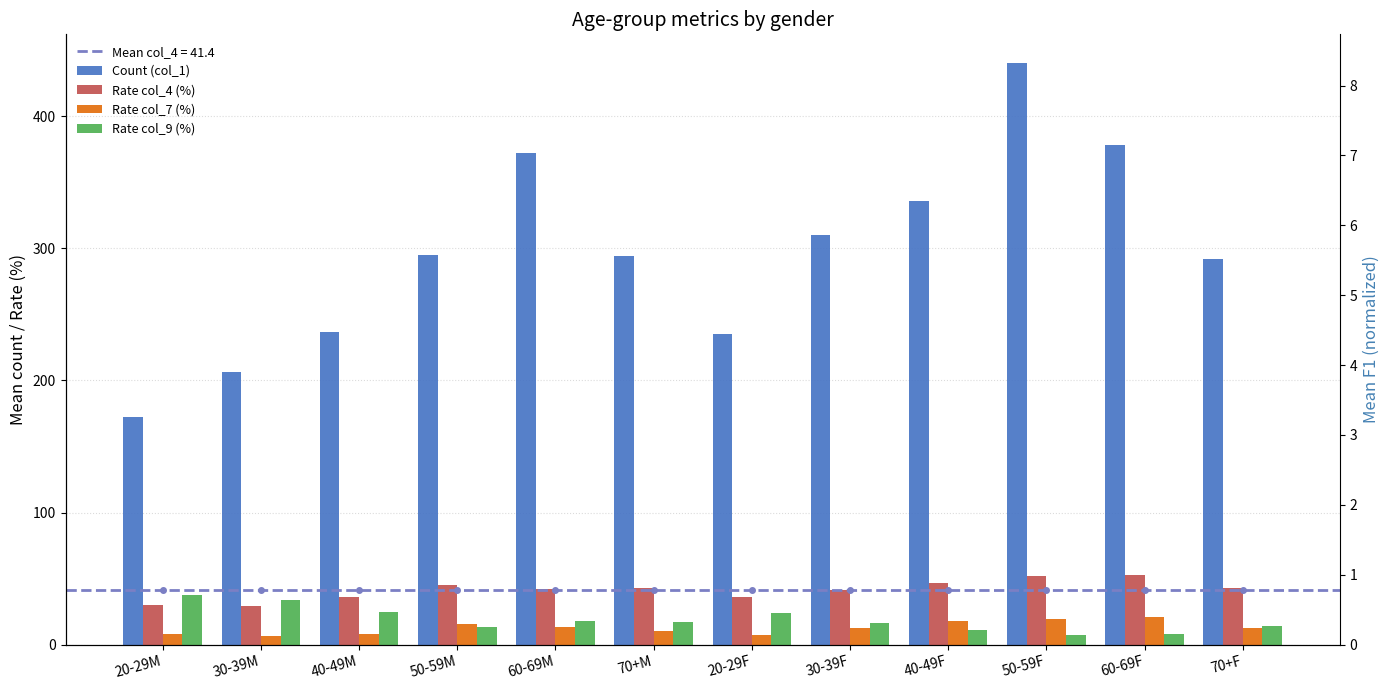

At which label is Count (col_1) closest to 306?

30-39F